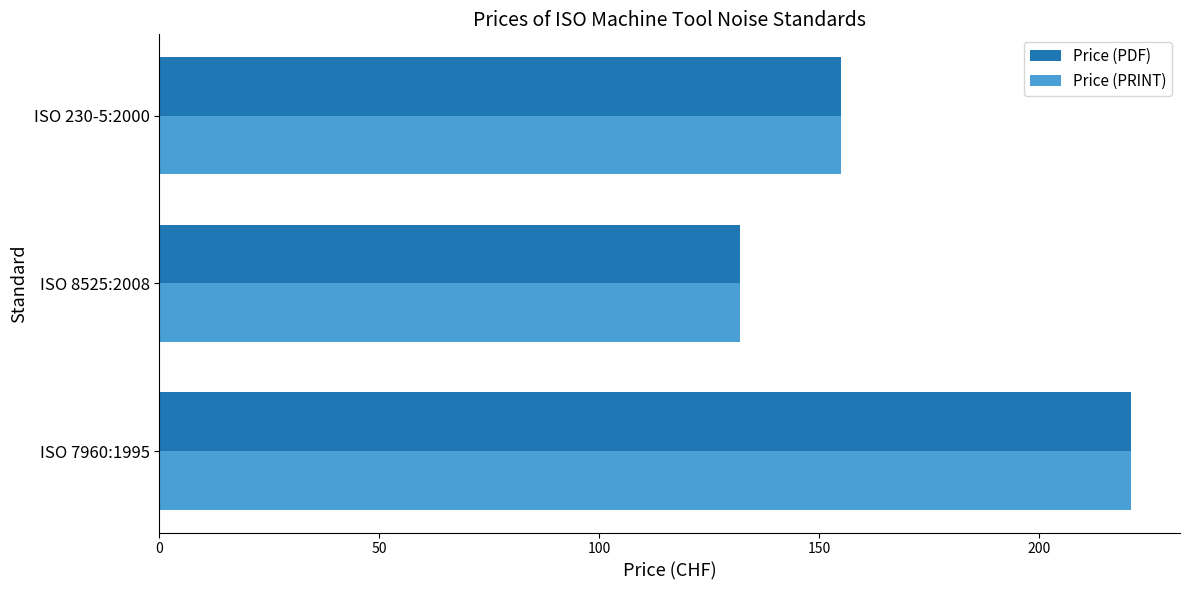

The value of Price (PRINT) at ISO 8525:2008 is 132. True or false?

True